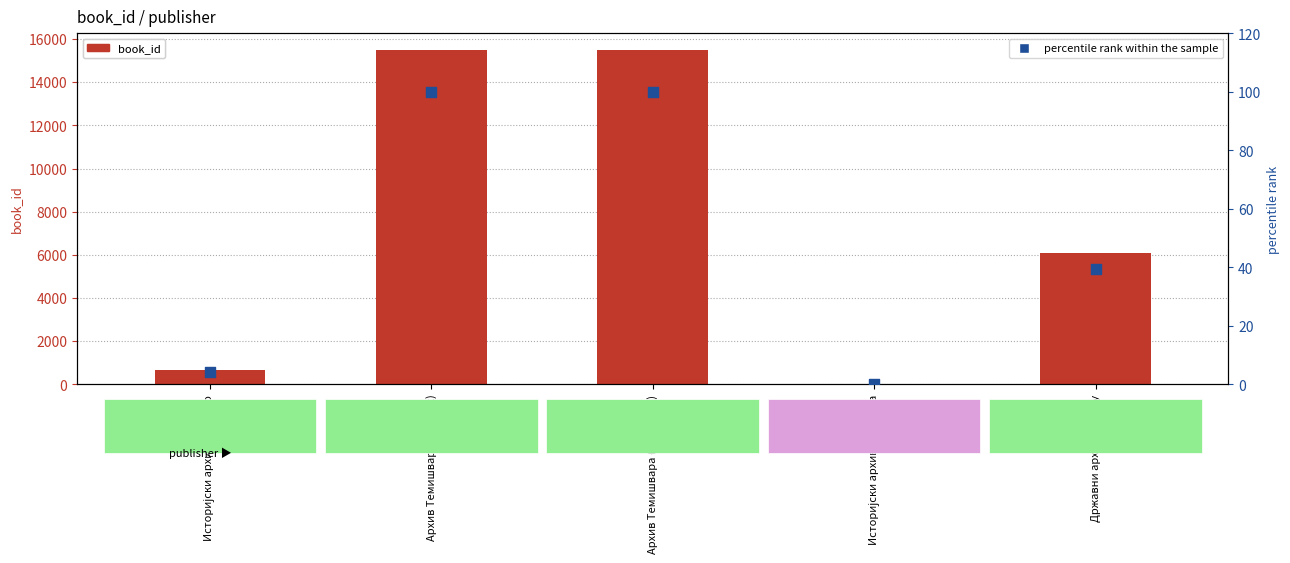

Which series has the largest total across all categories?

book_id